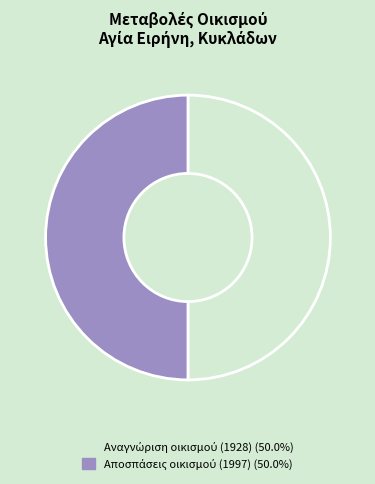

How many slices are in this pie chart?

2